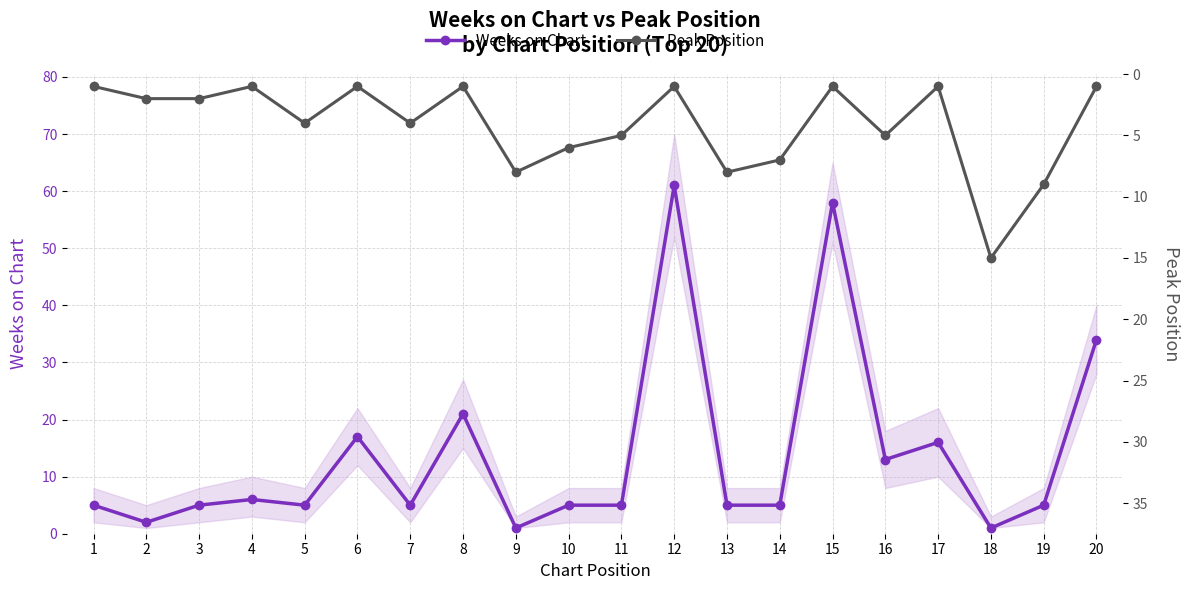

What is the total value across all series at 1?

6